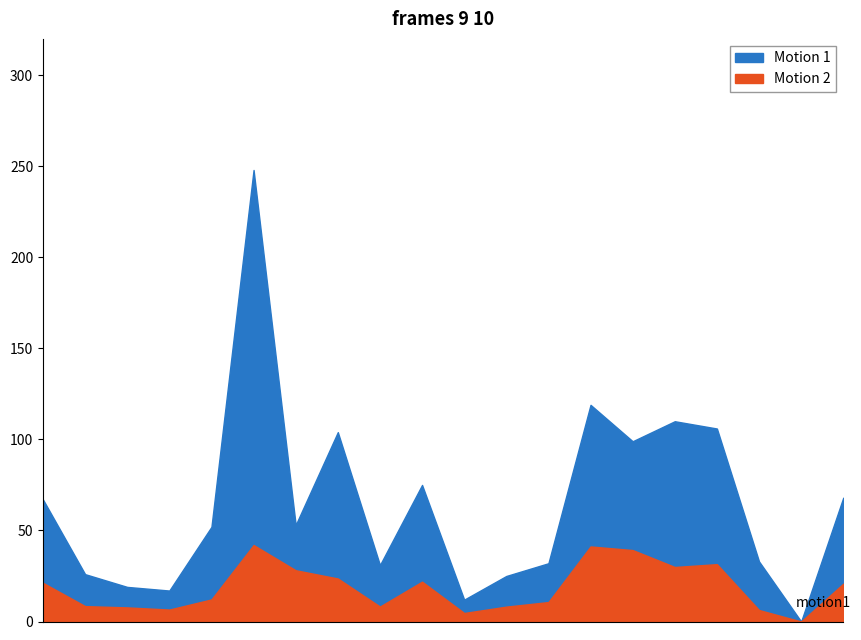

At which label does Motion 2 reach its peak?

6